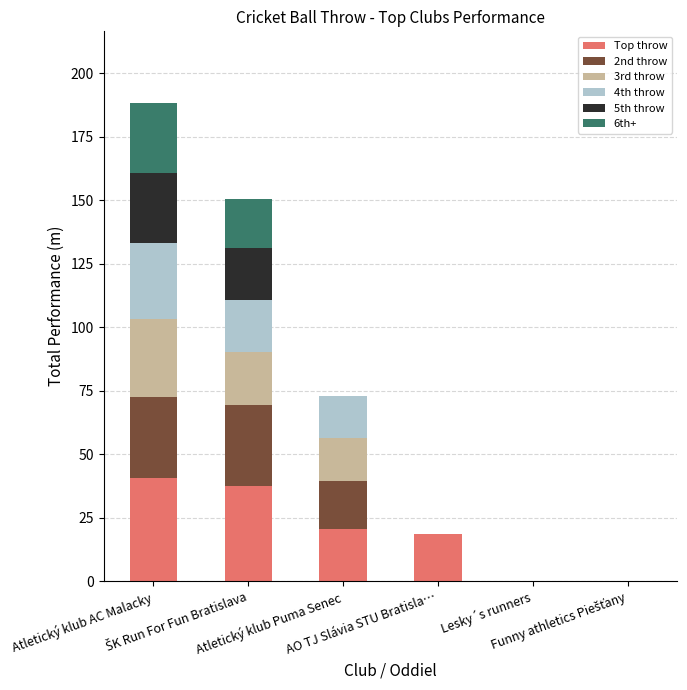

What is the sum of all Top throw values?

117.2